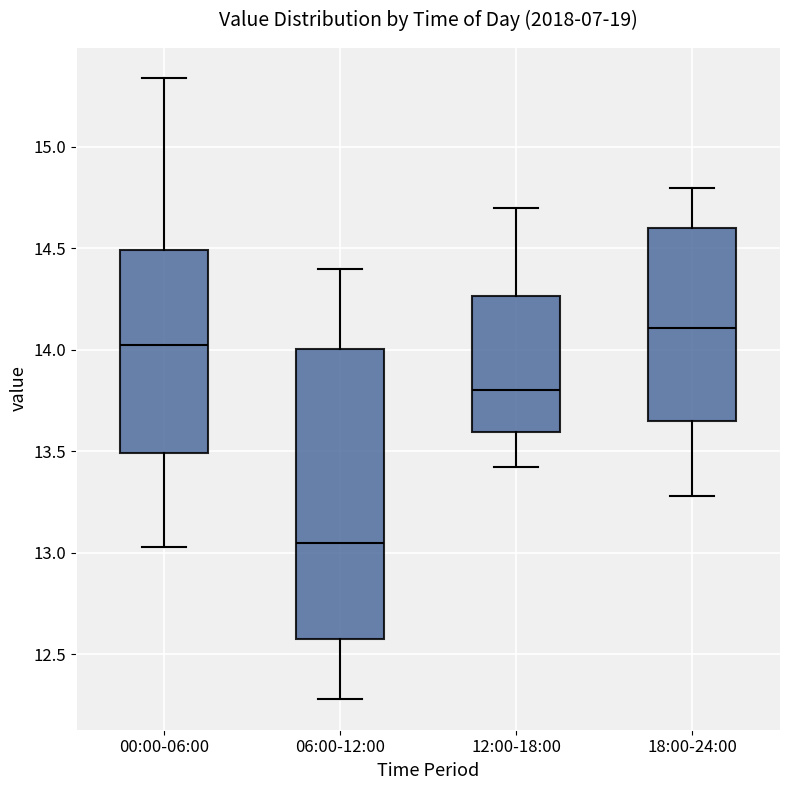

Reading left to right, read every box against the y-axis: the position of its median line, the range the box covers, and the ends of its whiskers. The values are not printed on the chart, so give them approximately, as read against the axis.

00:00-06:00: median 14.05, box 13.50 to 14.50, whiskers 13.05 to 15.35
06:00-12:00: median 13.05, box 12.55 to 14.00, whiskers 12.30 to 14.40
12:00-18:00: median 13.80, box 13.60 to 14.25, whiskers 13.40 to 14.70
18:00-24:00: median 14.10, box 13.65 to 14.60, whiskers 13.30 to 14.80